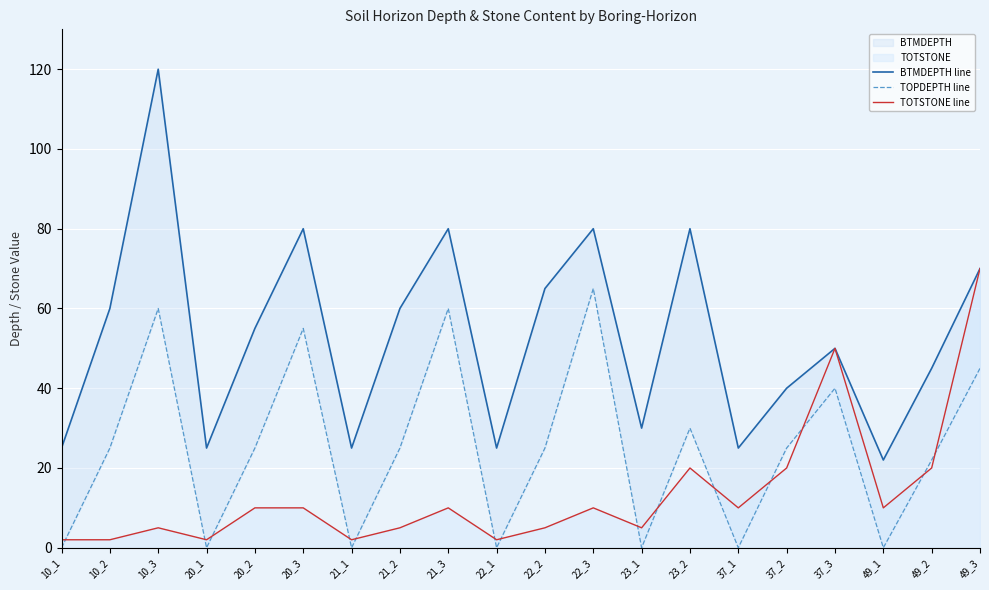

What is the highest value of the TOPDEPTH line series?

65